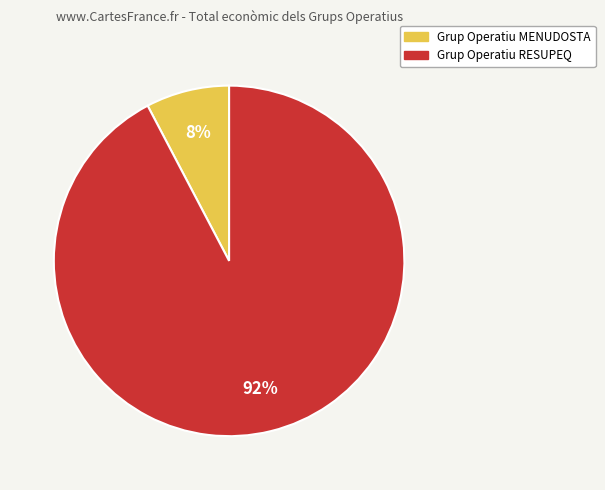

To the nearest percent, what is the combined percentage of Grup Operatiu RESUPEQ and Grup Operatiu MENUDOSTA?

100%